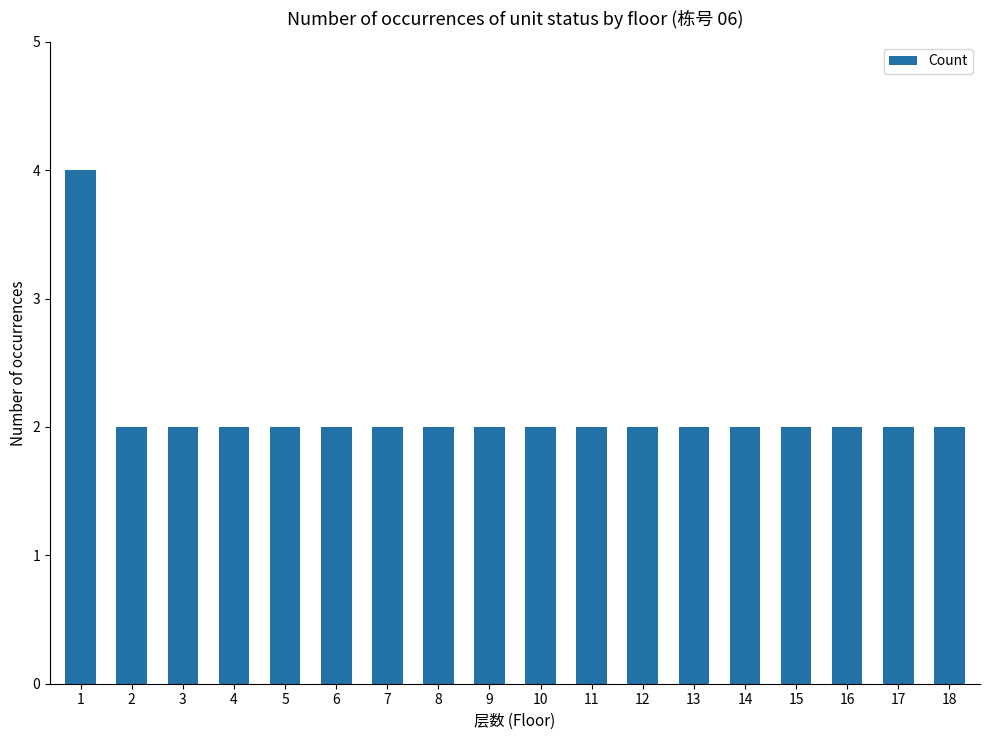

The chart shows a value of 2 at 4. True or false?

True